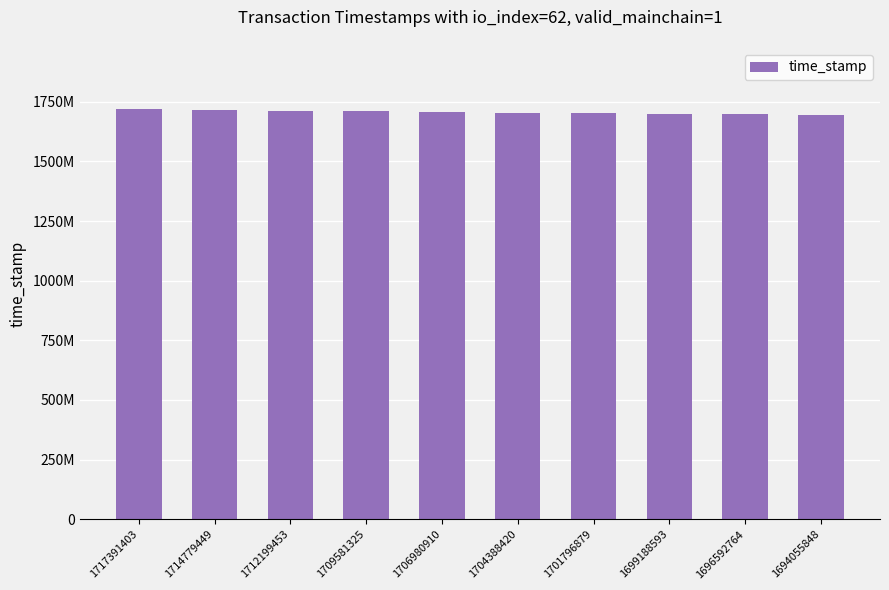

Reading left to right, extract all data points from this chart.

1717391403=1717391403	1714779449=1714779449	1712199453=1712199453	1709581325=1709581325	1706980910=1706980910	1704388420=1704388420	1701796879=1701796879	1699188593=1699188593	1696592764=1696592764	1694055848=1694055848